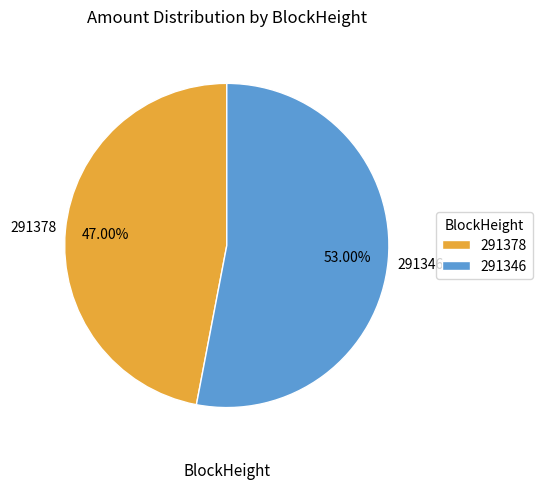

To the nearest percent, what is the combined percentage of 291346 and 291378?

100%